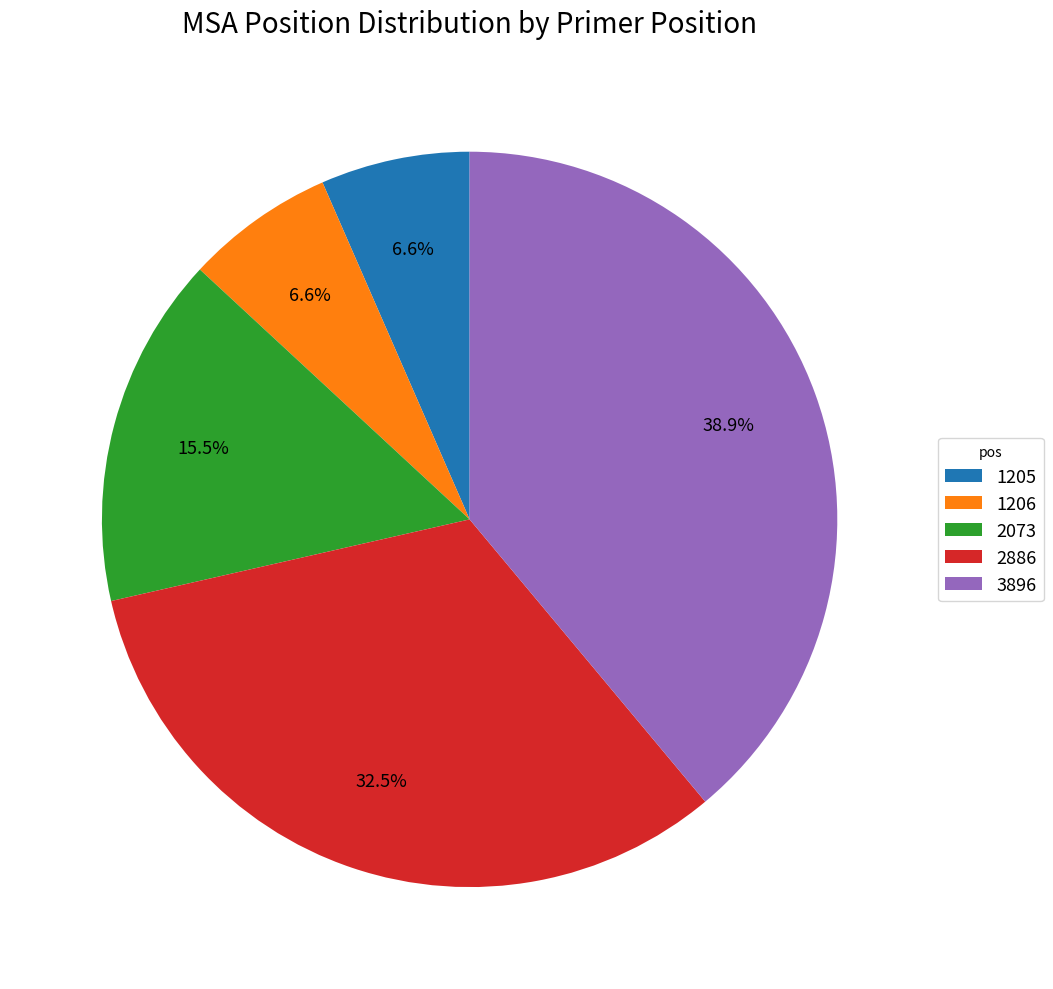

To the nearest percent, what is the combined percentage of 1205 and 2073?

22%